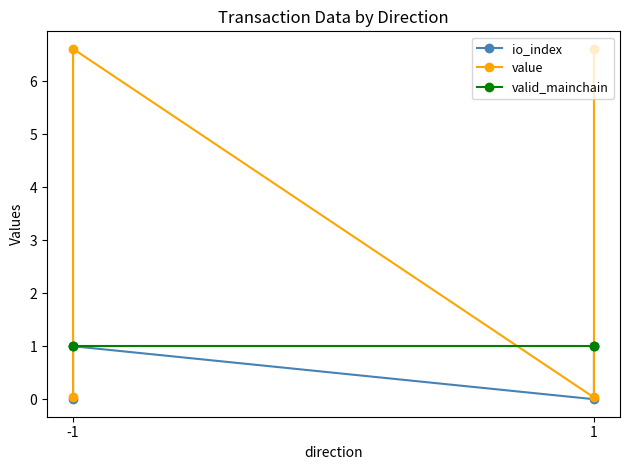

Which series has the widest spread of values?

value